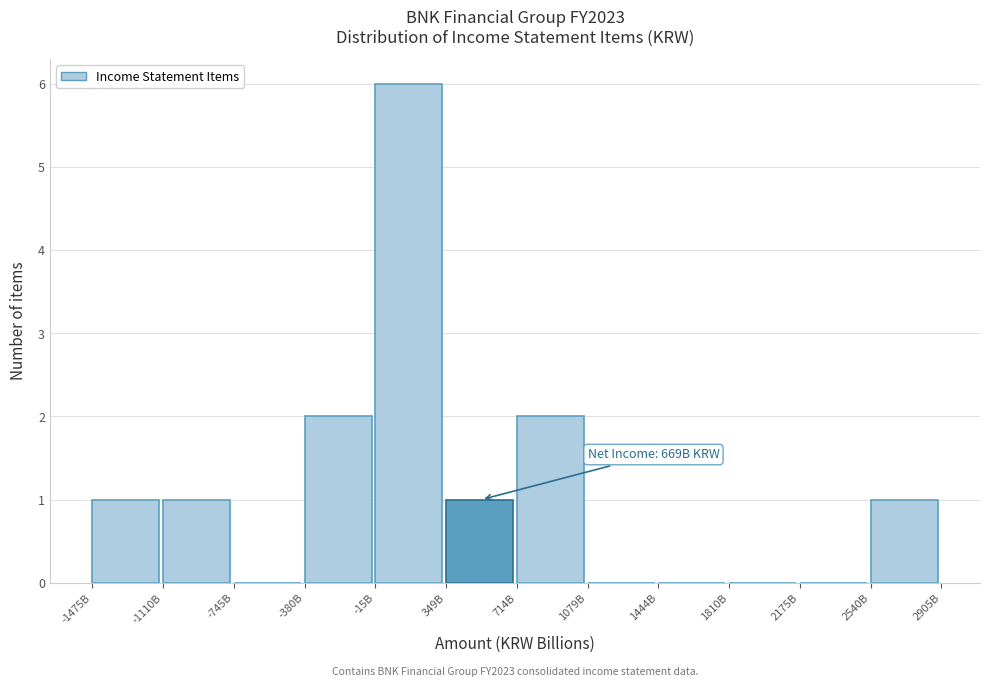

Reading right to left, transcribe all the data shown in this chart.

2540B=1	2175B=0	1810B=0	1444B=0	1079B=0	714B=2	349B=1	-15B=6	-380B=2	-745B=0	-1110B=1	-1475B=1